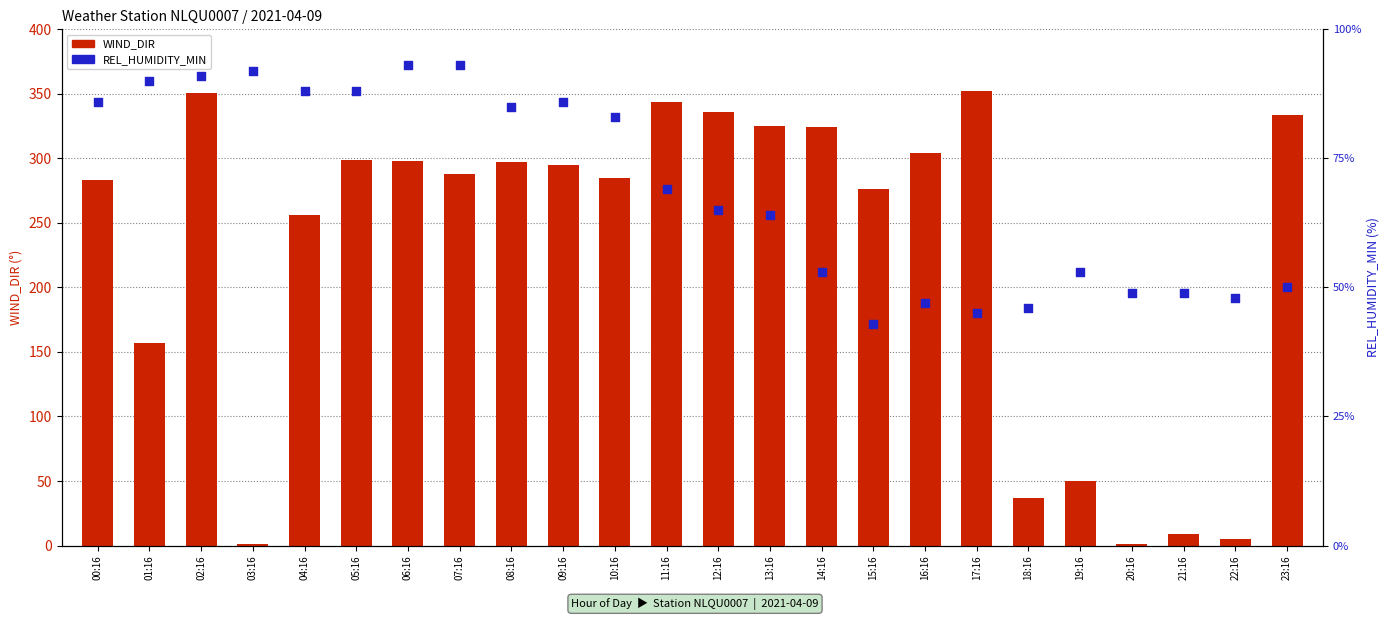

Which series reaches the minimum Y coordinate?

WIND_DIR